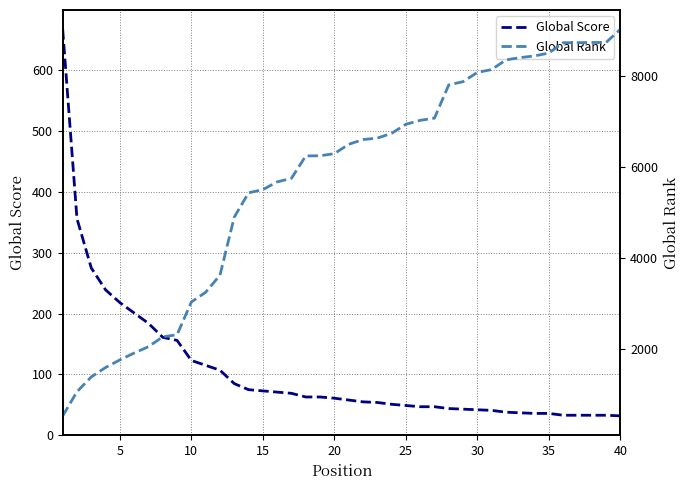

Which has a higher value, 9 or 11?

9